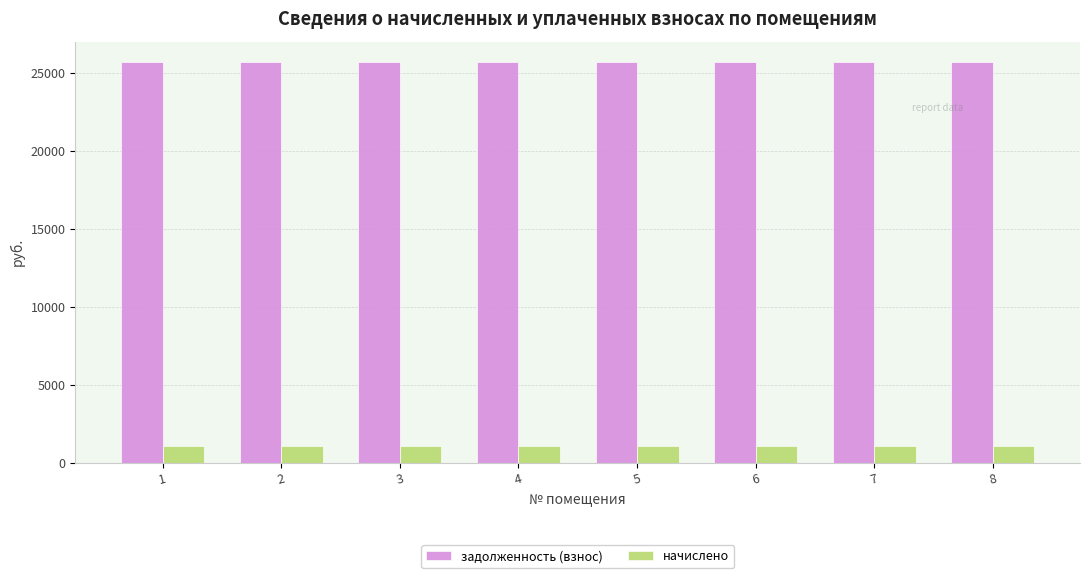

Reading left to right, extract all data points from this chart.

задолженность (взнос): 25710.0	25710.0	25710.0	25710.0	25710.0	25710.0	25710.0	25710.0
начислено: 1064.7	1064.7	1064.7	1064.7	1064.7	1064.7	1064.7	1064.7